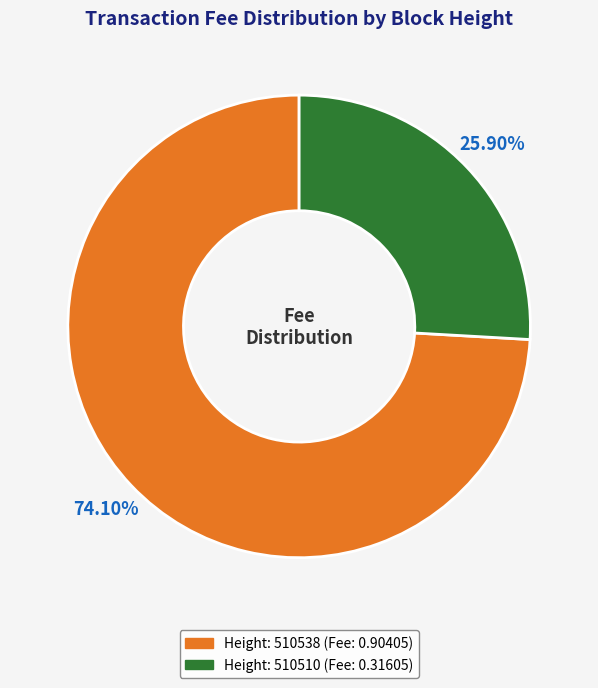

Does any single category account for the majority?

Yes